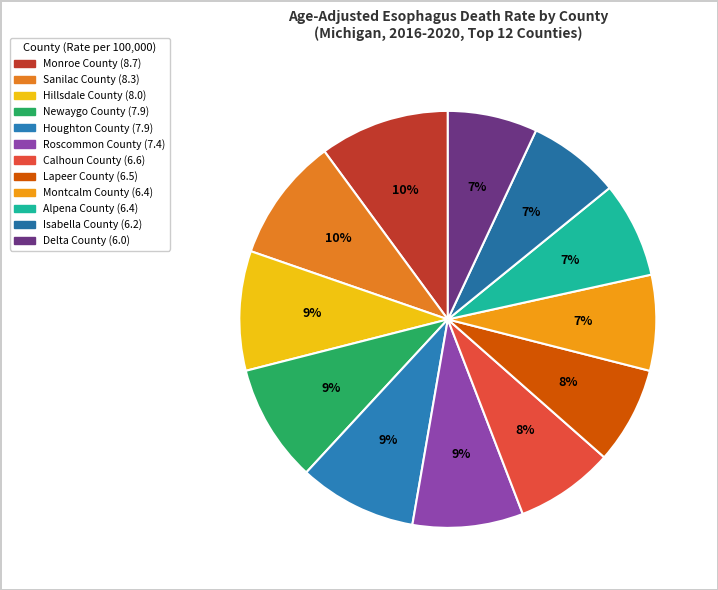

What is the smallest slice in the pie chart?

Delta County